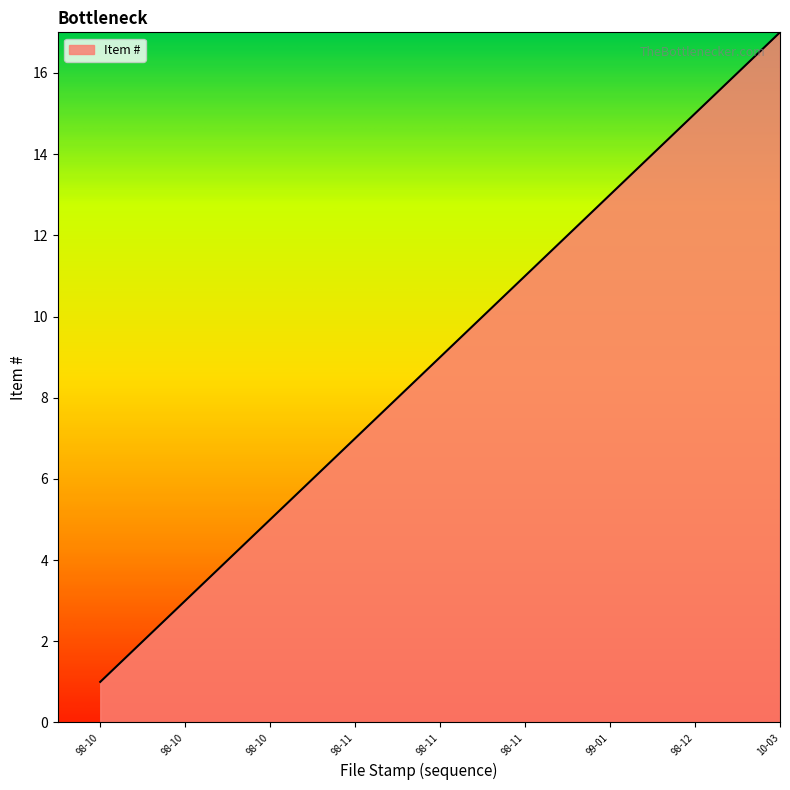

What is the greatest value displayed?

17